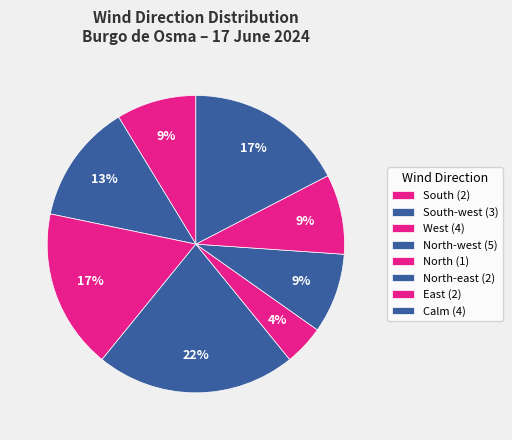

How many segments does this pie chart have?

8